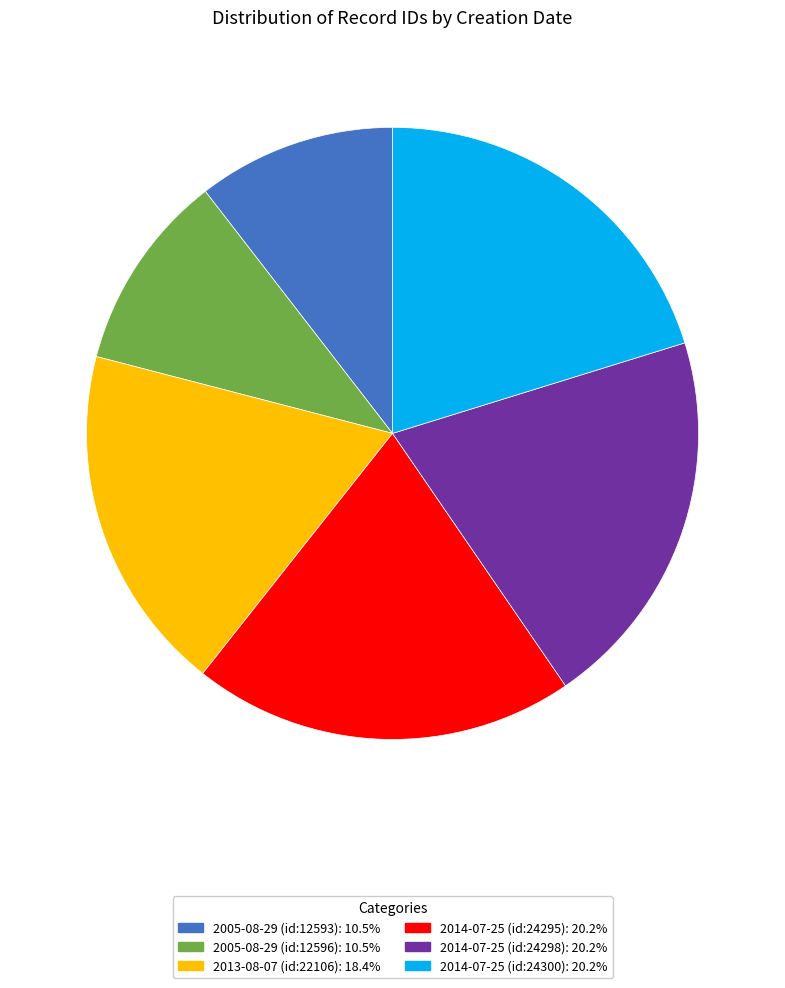

Is there a majority slice in this chart?

No